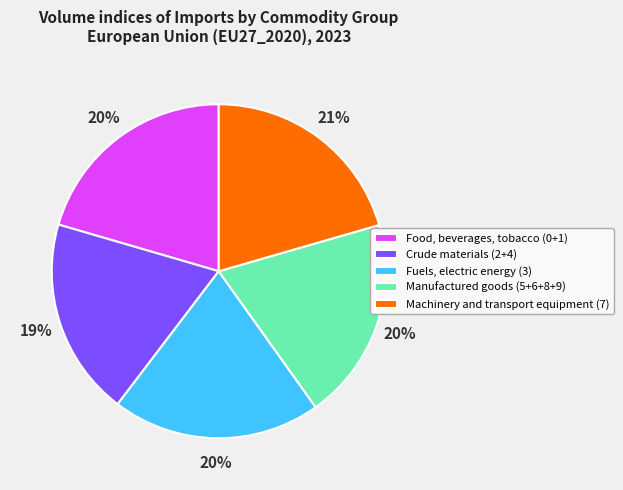

Combined, do Manufactured goods (5+6+8+9) and Crude materials (2+4) account for over 50%?

No